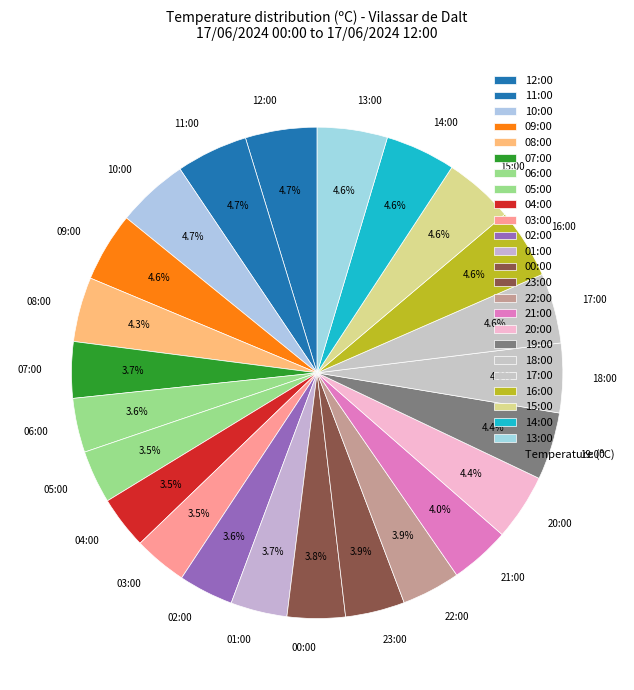

Does 05:00 account for over 50% of the chart?

No